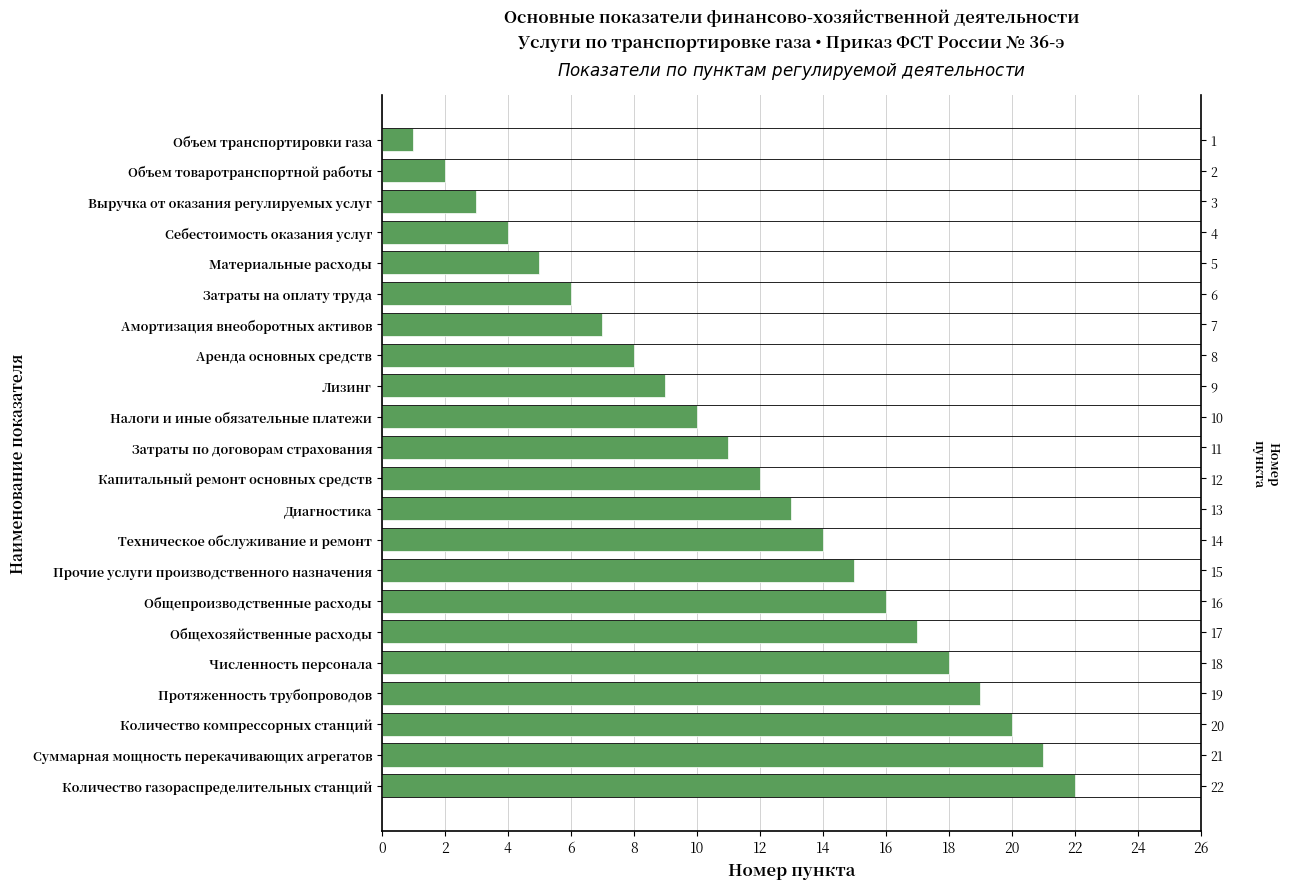

Reading right to left, what are all the values shown in this chart?

22	21	20	19	18	17	16	15	14	13	12	11	10	9	8	7	6	5	4	3	2	1